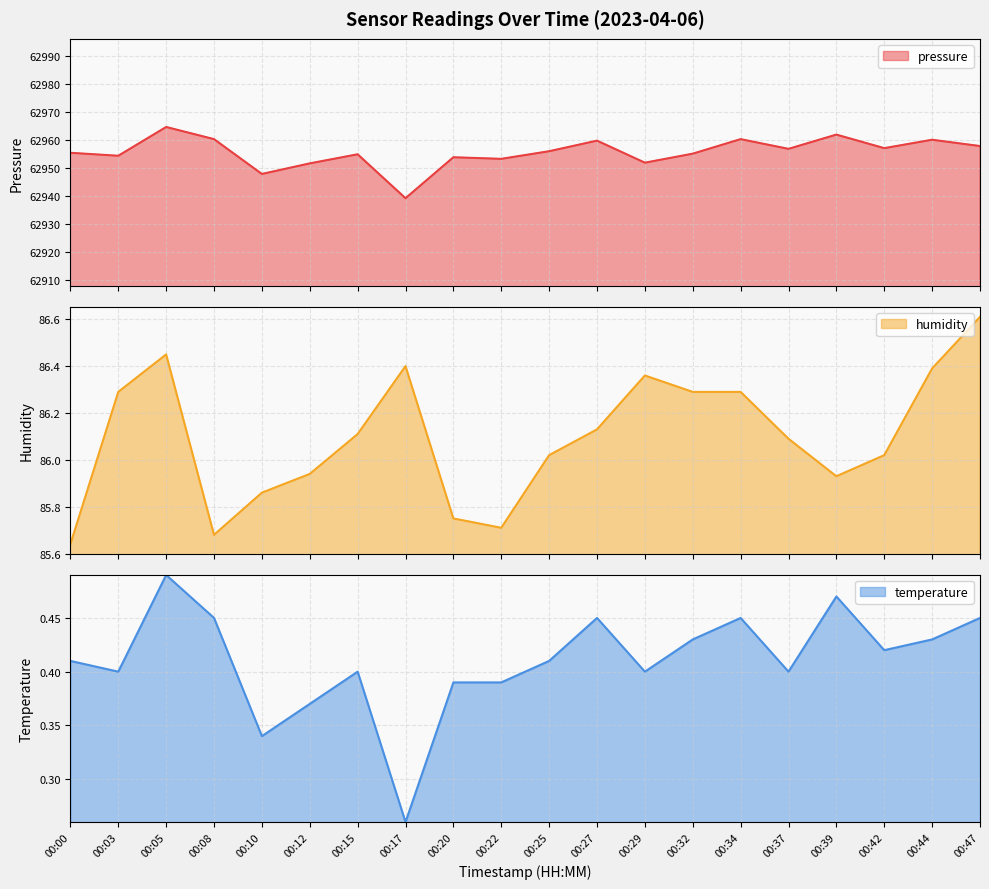

Which series has the largest total across all categories?

pressure